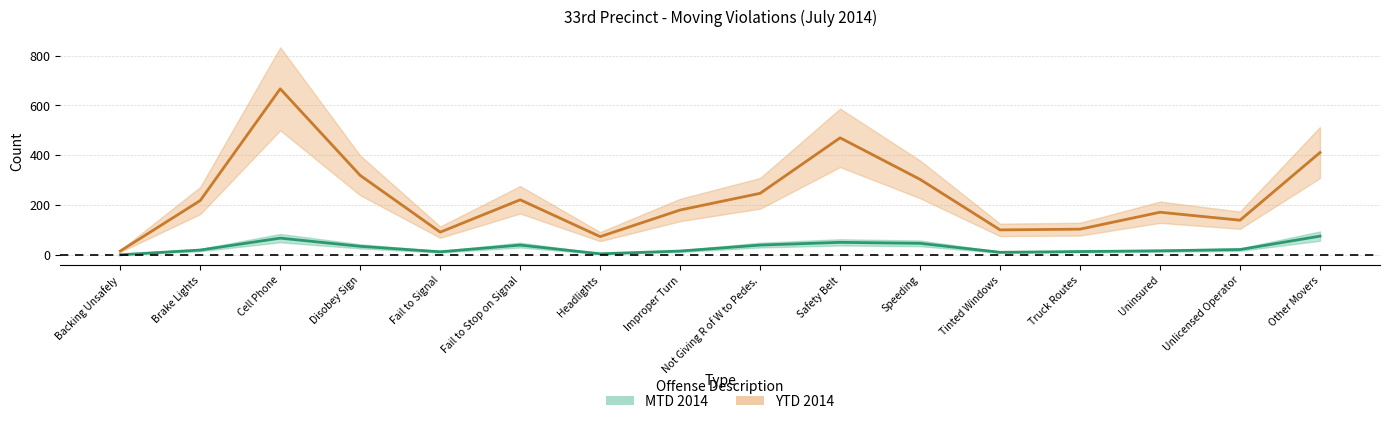

At which category does YTD 2014 reach its first local peak?

Cell Phone